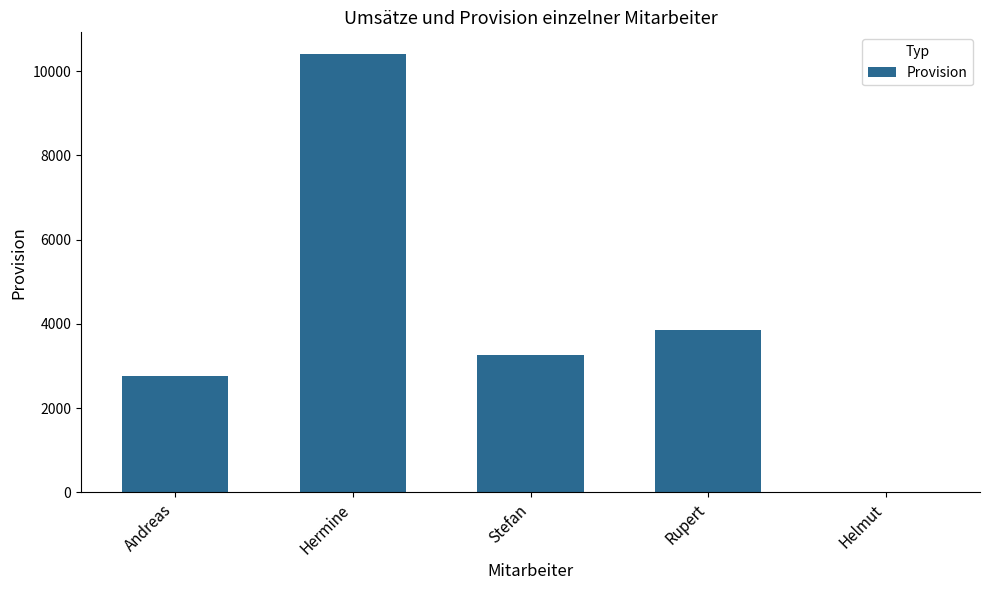

What is the approximate value at Andreas?

2750